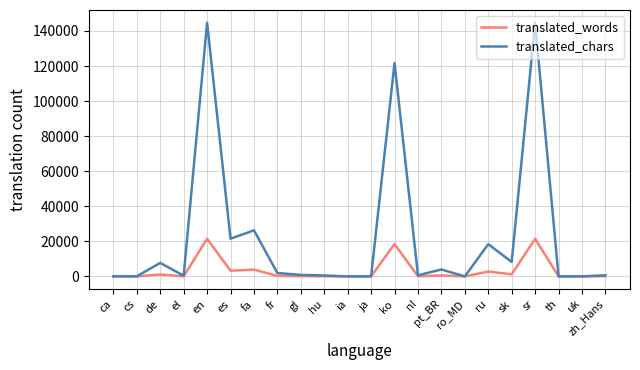

What is the average value of the translated_chars series?

22842